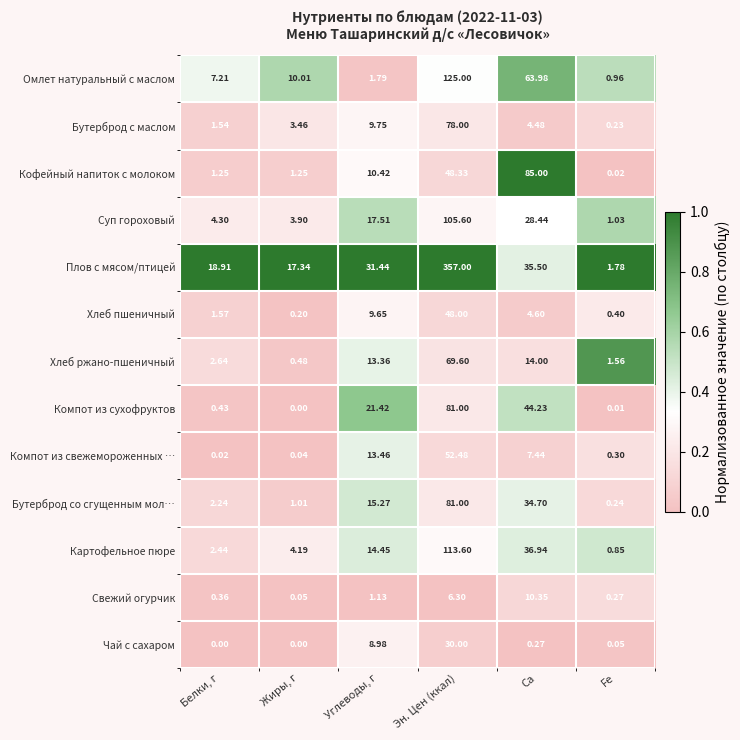

At how many categories does at least one series exceed 0?

6